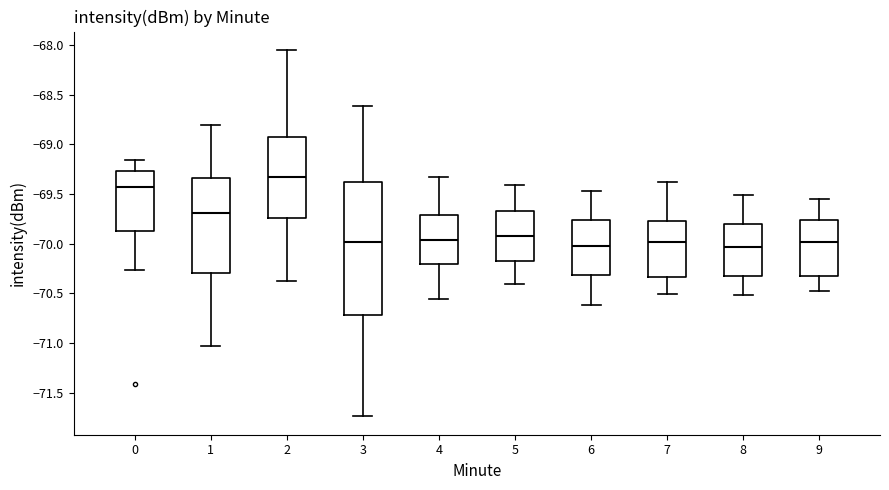

Where is the upper edge of the box at x = 0 on the y-axis? The values are not printed on the chart, so give them approximately, as read against the axis.

-69.25